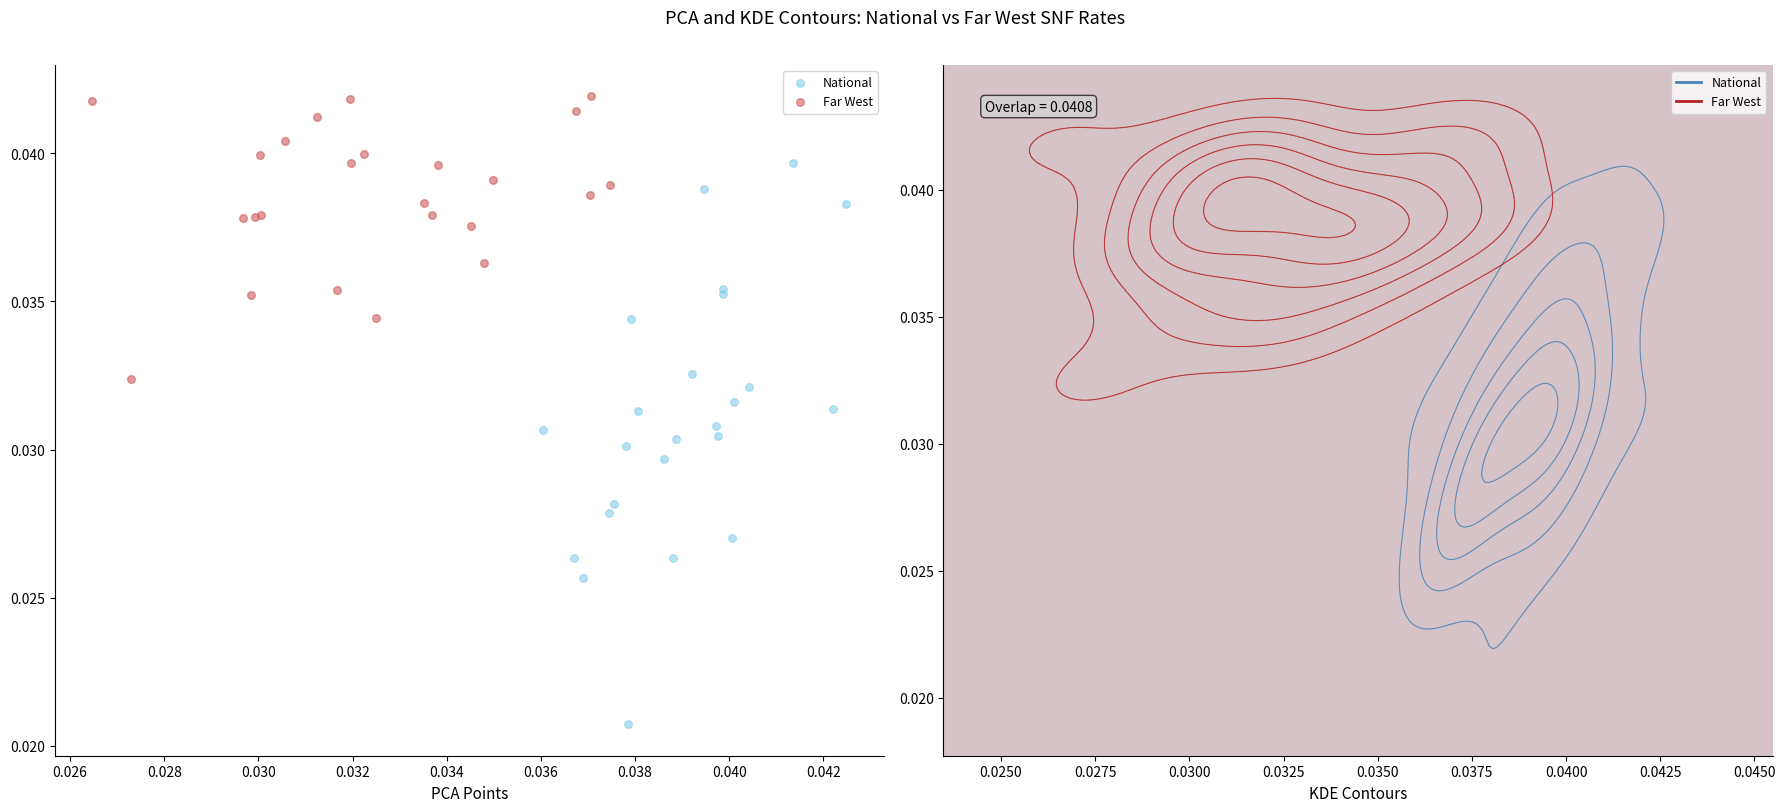

Which series has the largest Y range (max minus min)?

National